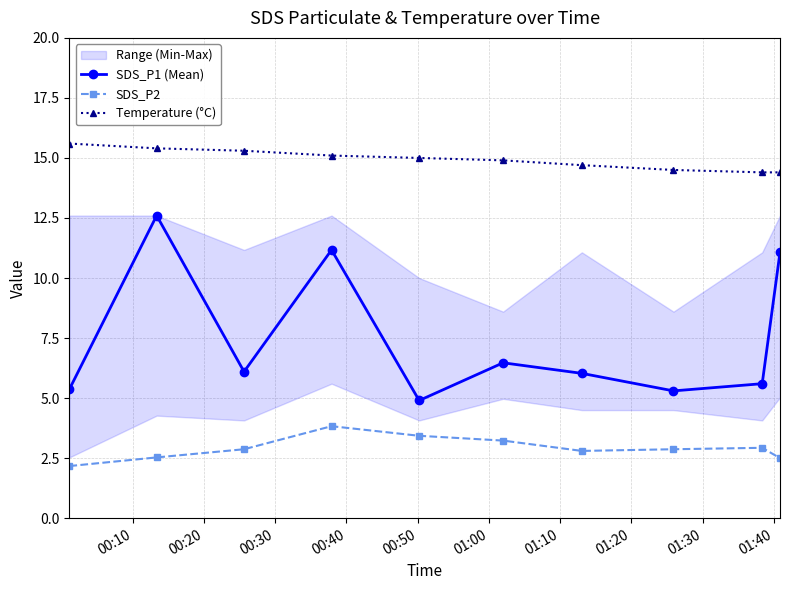

Is this an area chart (filled region under the line)?

No